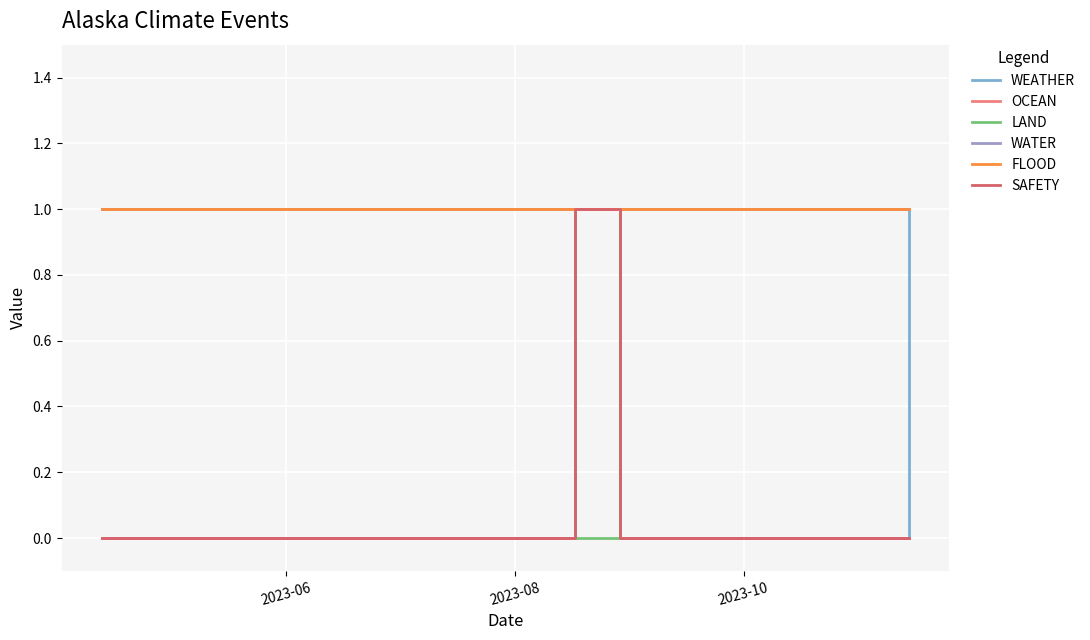

How many interior local valleys does the LAND series have?

1